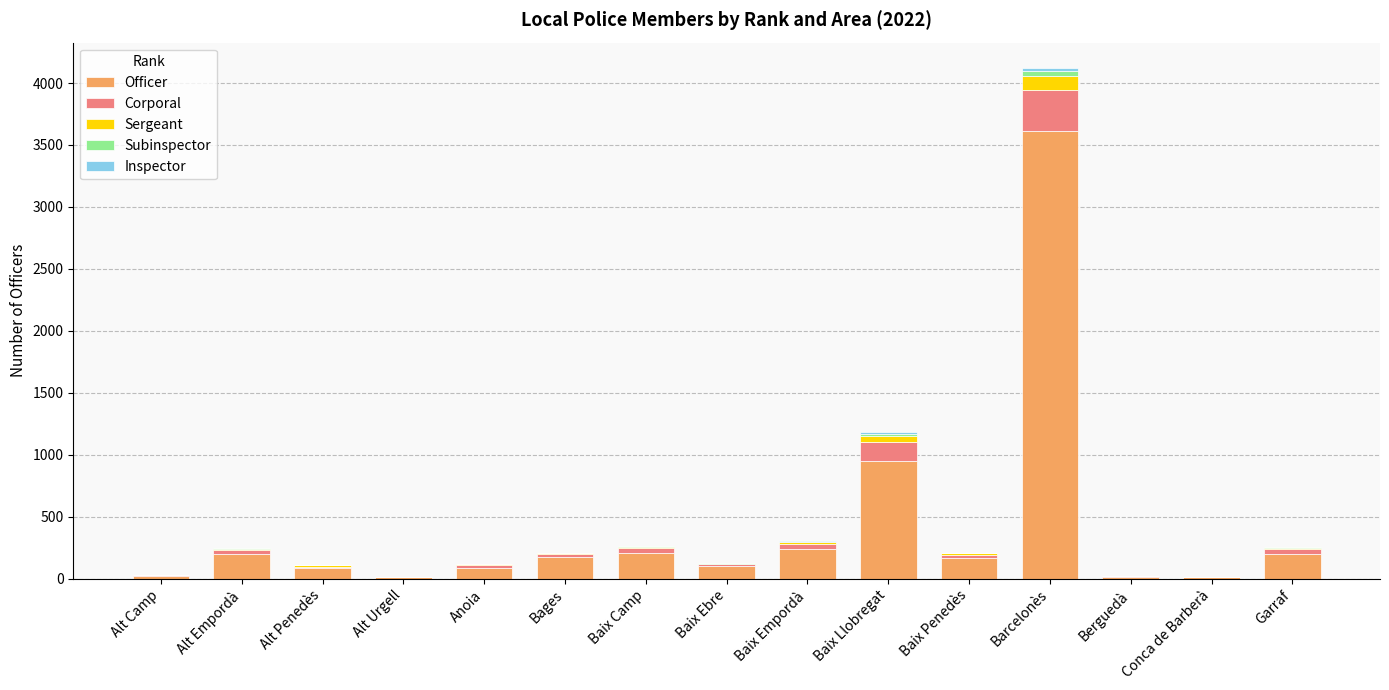

At which category is the sum across all series the highest?

Barcelonès